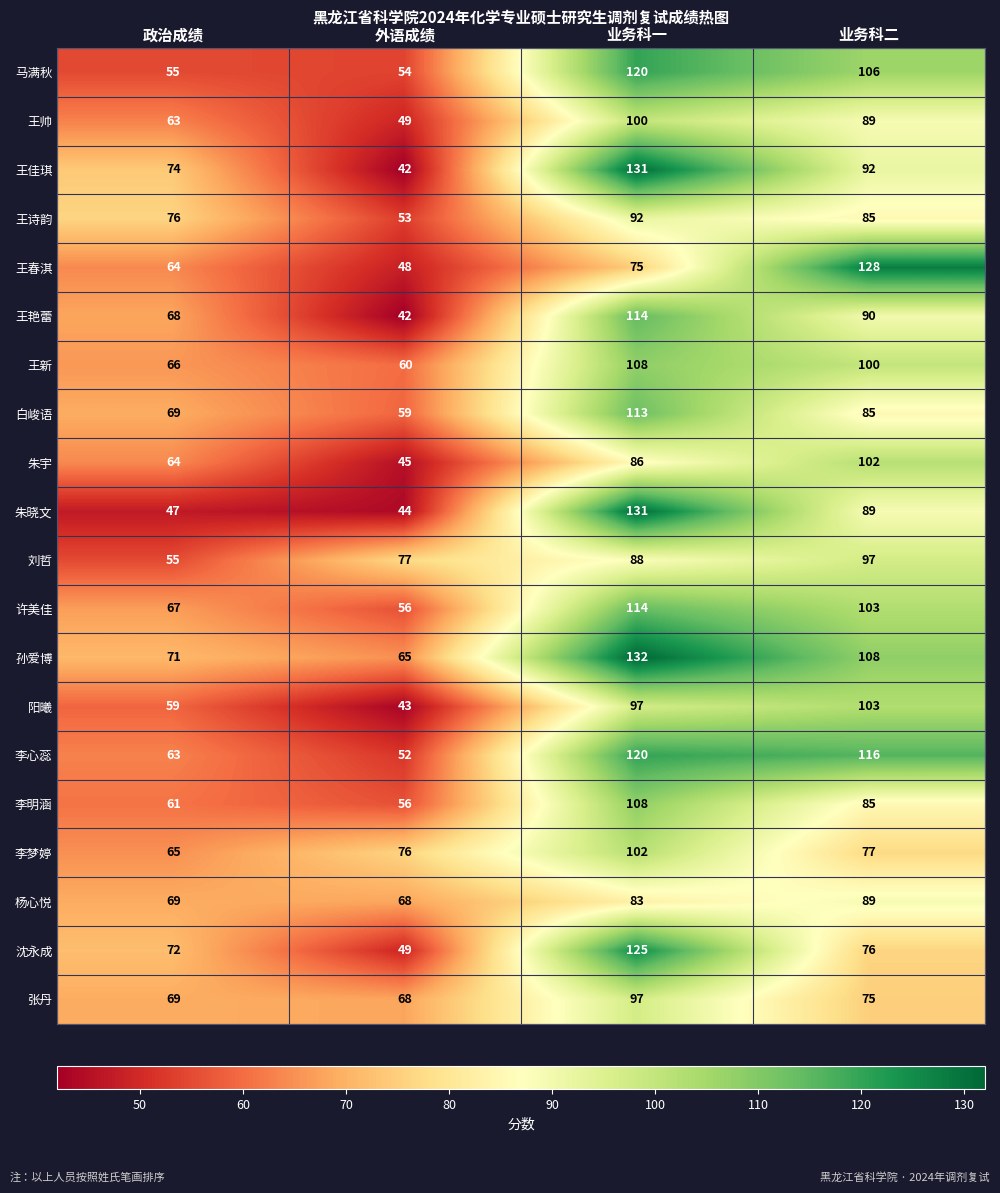

Which series has the largest range (max minus min)?

王佳琪